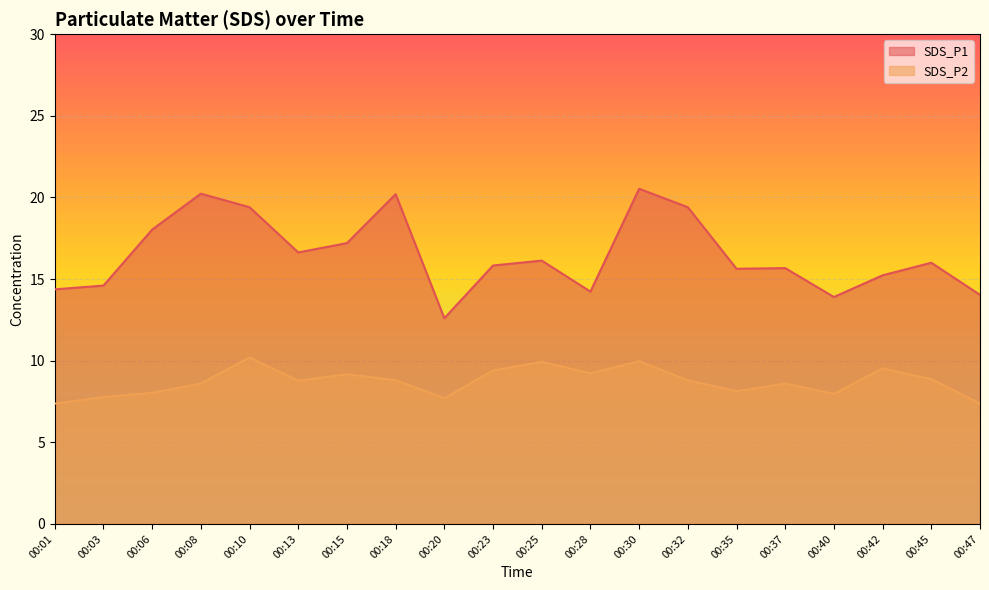

True or false: SDS_P1 and SDS_P2 intersect in this chart.

False